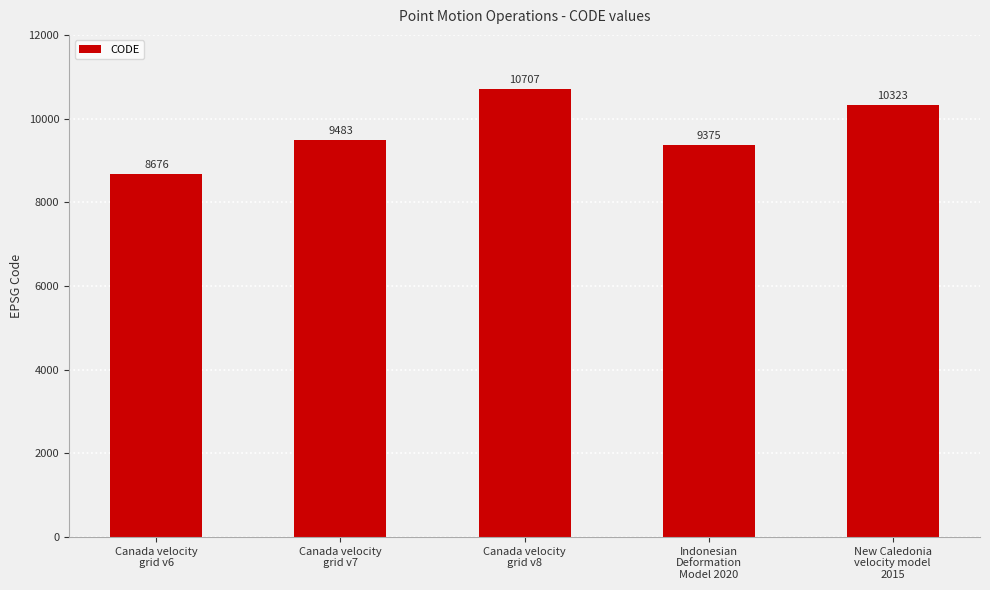

Reading right to left, transcribe all the data shown in this chart.

10323	9375	10707	9483	8676